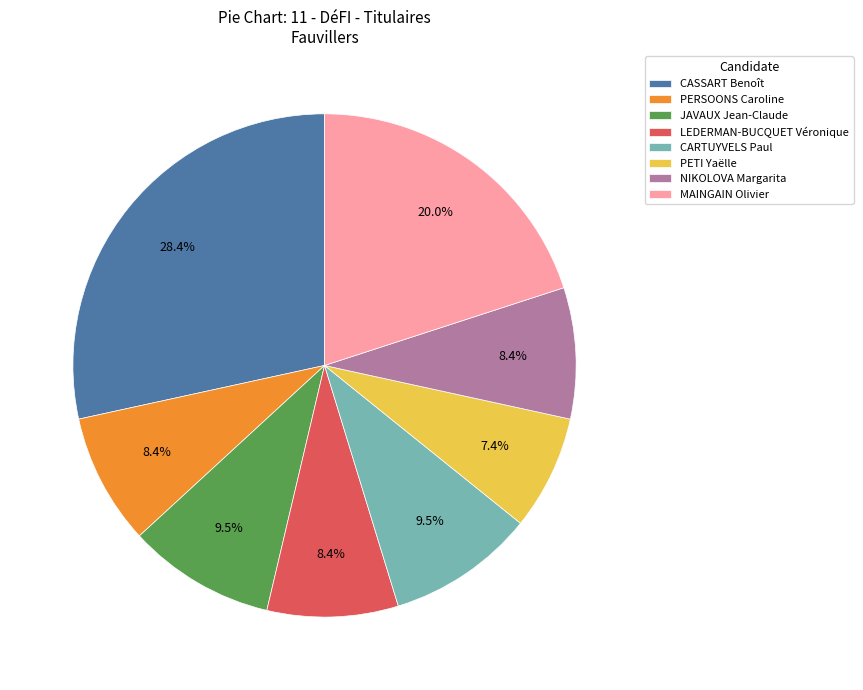

To the nearest percent, what is the average slice percentage?

12%